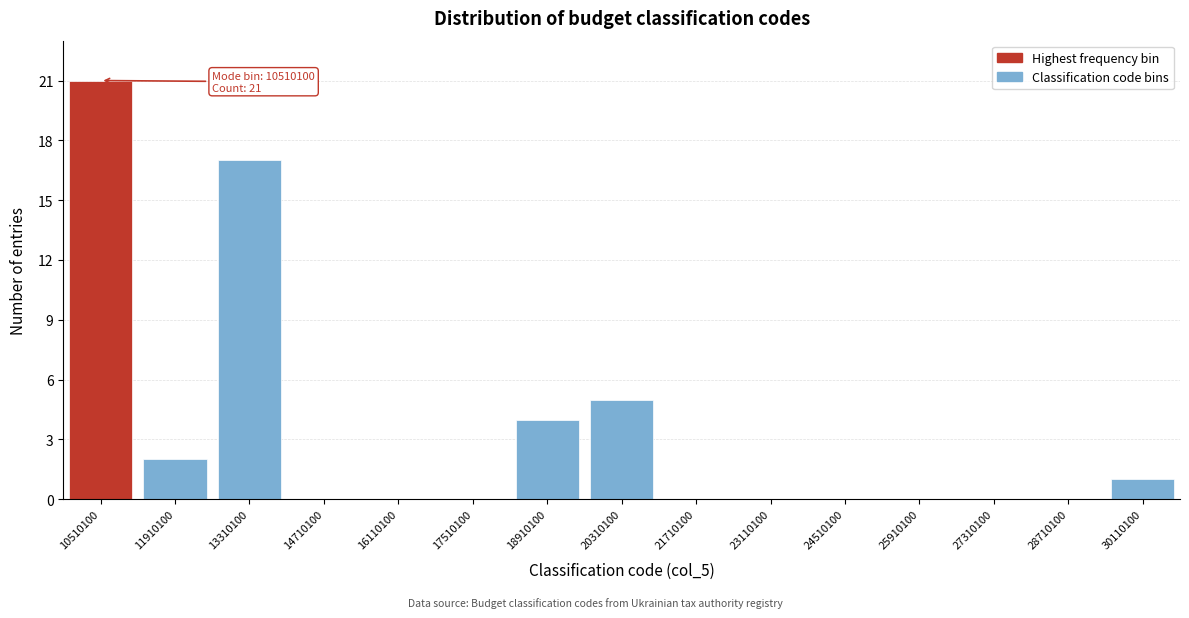

Reading left to right, what are all the values shown in this chart?

10510100=21	11910100=2	13310100=17	14710100=0	16110100=0	17510100=0	18910100=4	20310100=5	21710100=0	23110100=0	24510100=0	25910100=0	27310100=0	28710100=0	30110100=1